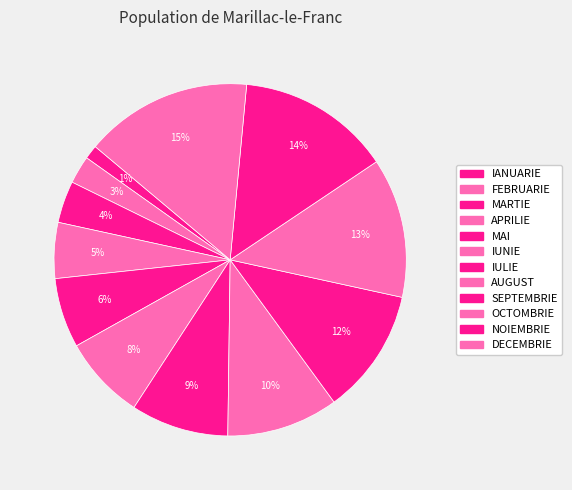

Count the number of slices in the pie.

12